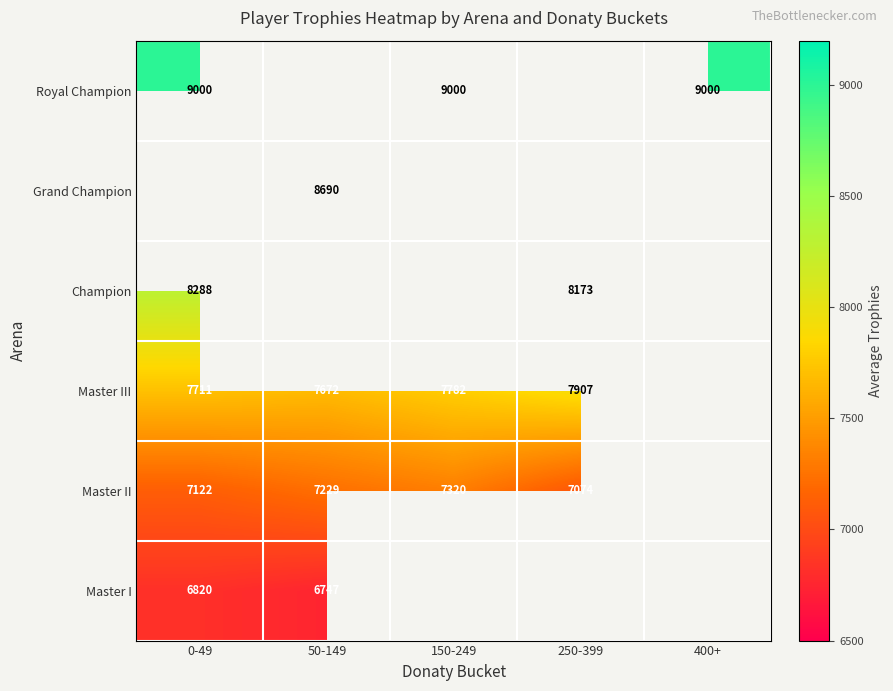

How many distinct data groups are displayed?

6